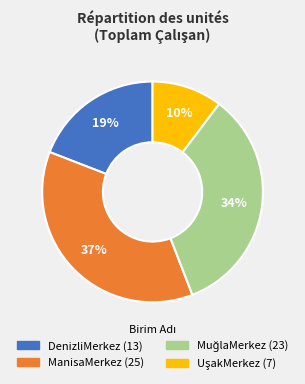

To the nearest percent, what percentage of the pie is ManisaMerkez?

37%